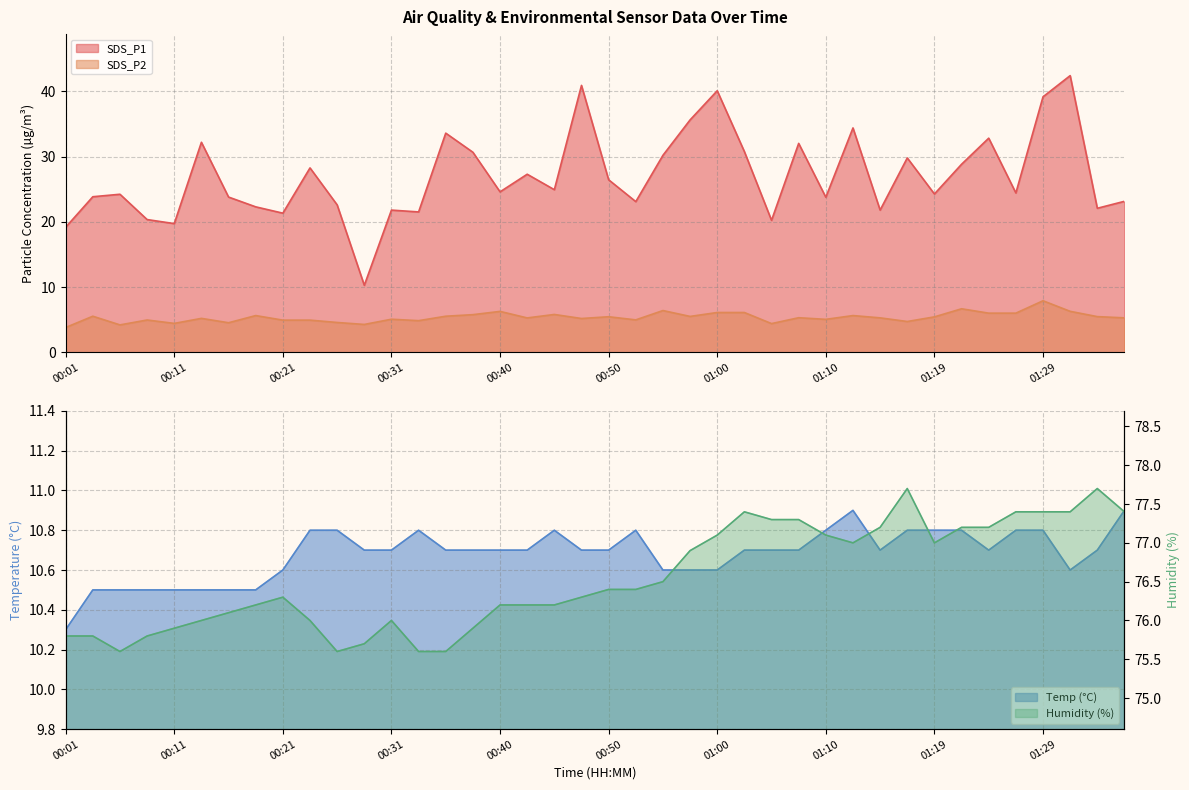

What is the highest value of the Humidity series?

77.7